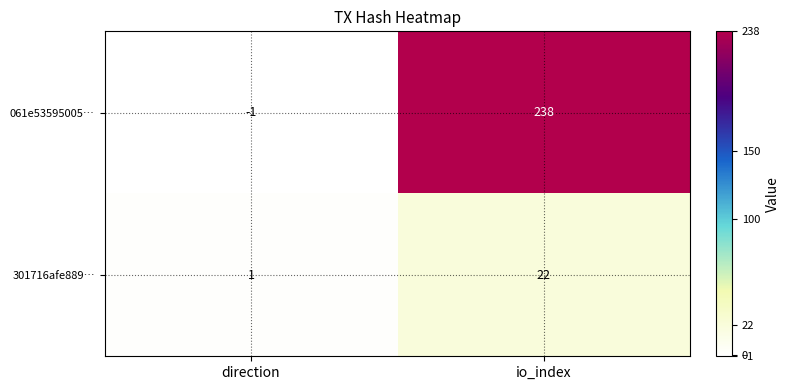

List the series in order of their peak value, highest first.

061e53595005…, 301716afe889…